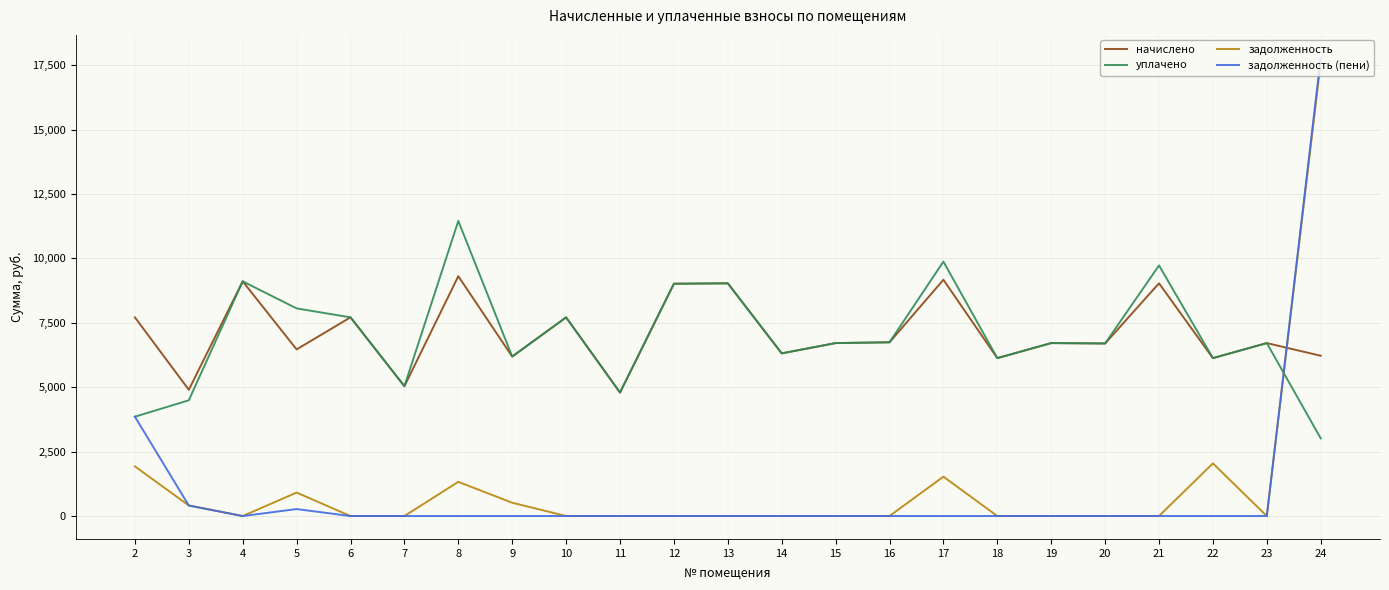

What is the difference between the maximum and minimum values in the задолженность series?

17620.8